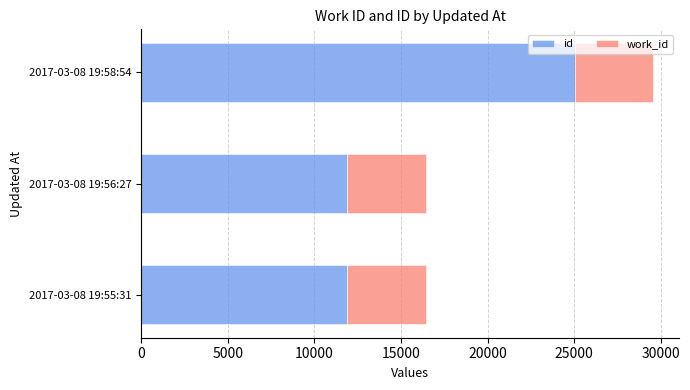

Which series has the widest spread of values?

id